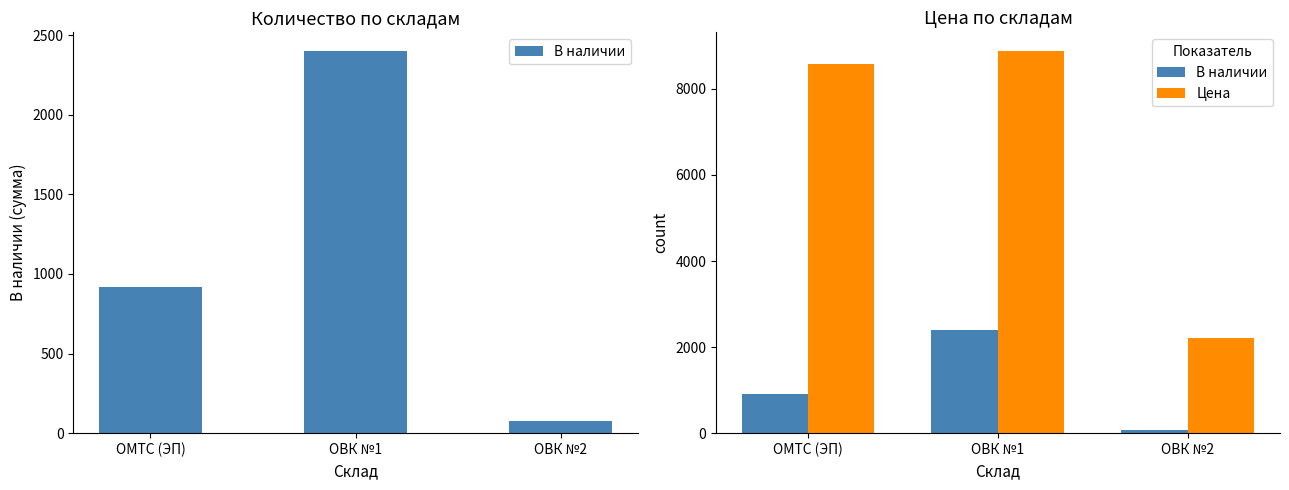

Reading right to left, extract all data points from this chart.

В наличии: ОВК №2=76.0	ОВК №1=2398.0	ОМТС (ЭП)=920.0
Цена: ОВК №2=2219.0	ОВК №1=8870.3	ОМТС (ЭП)=8582.1